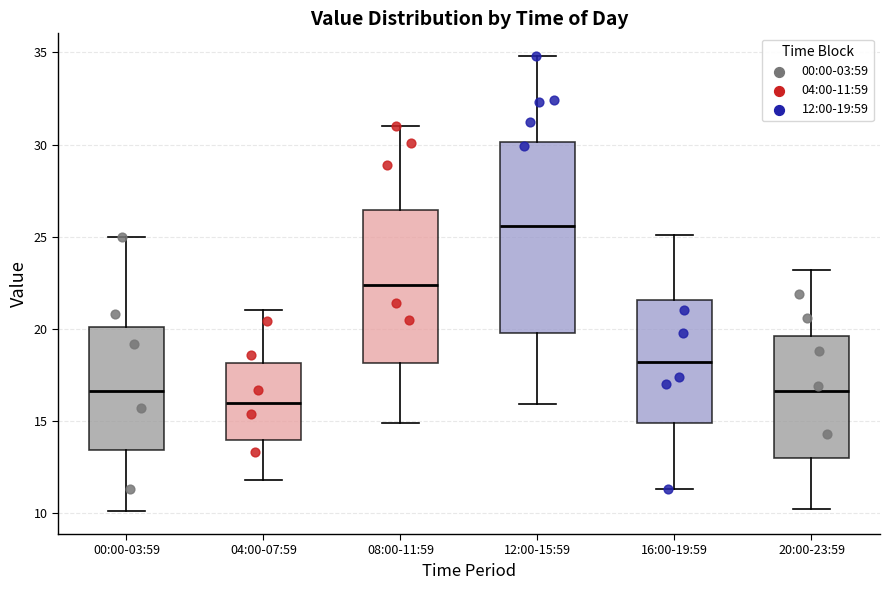

Which box is the tallest, from its lower edge to its upper edge?

12:00-15:59